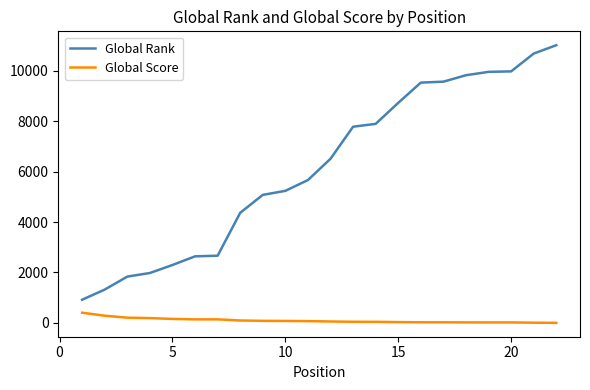

True or false: Global Score and Global Rank intersect in this chart.

False